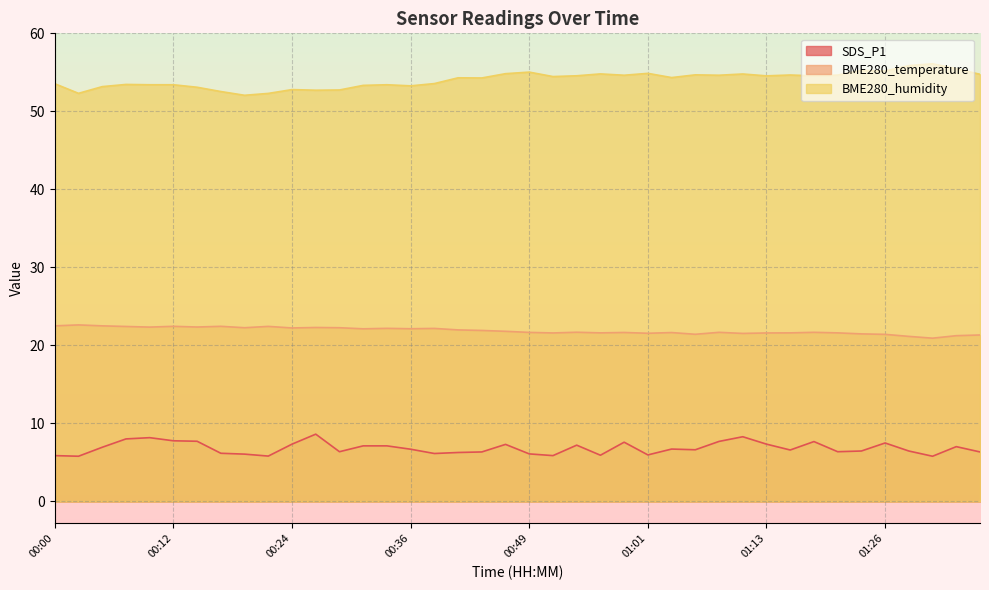

Is it true that SDS_P1 equals 7.7 at 01:18?

True